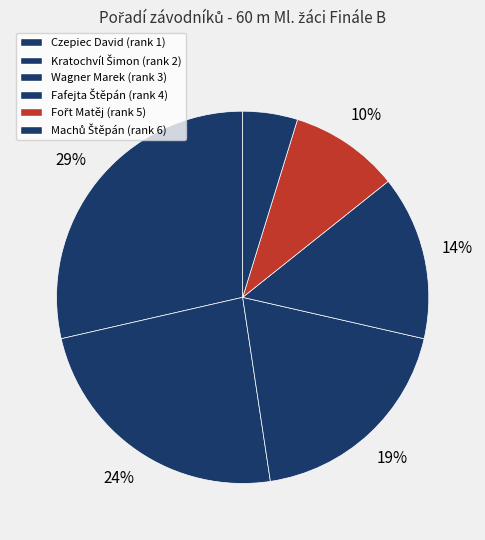

How many slices are in this pie chart?

6